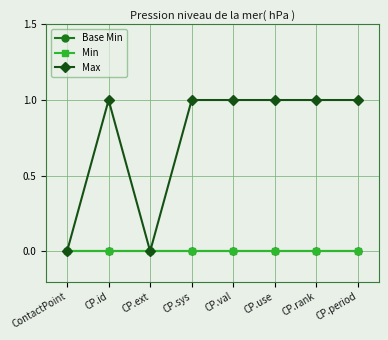

True or false: Max has more than 1 interior local peaks.

False